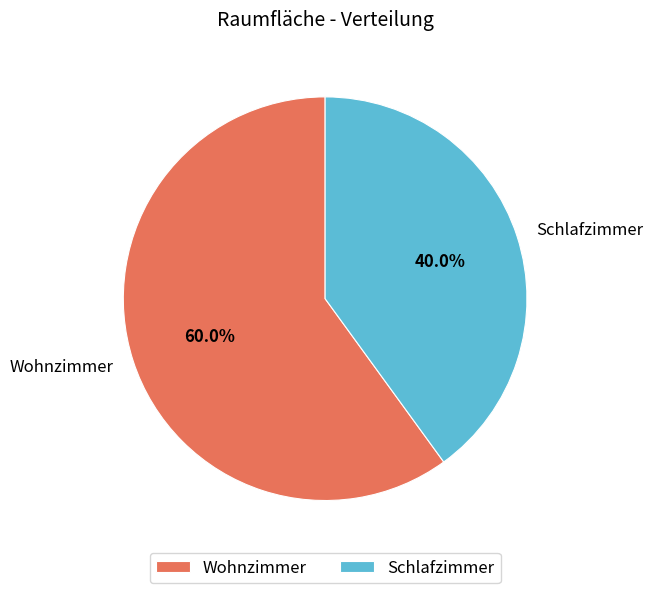

Which category has the biggest portion of the pie?

Wohnzimmer